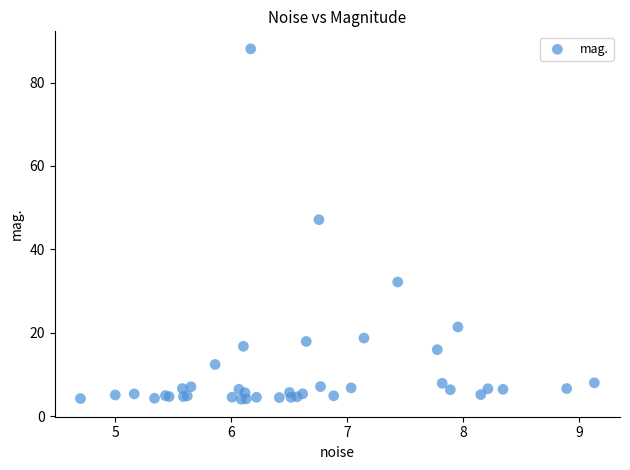

What Y value in the scatter plot is closest to 46?

47.1